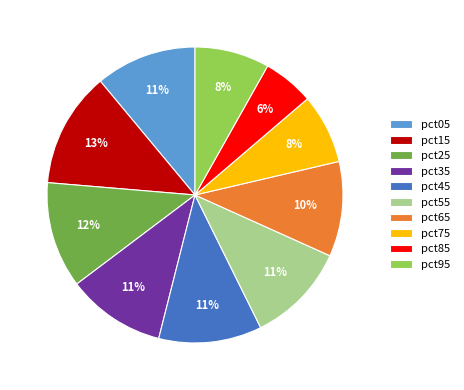

Between pct85 and pct65, which is larger?

pct65